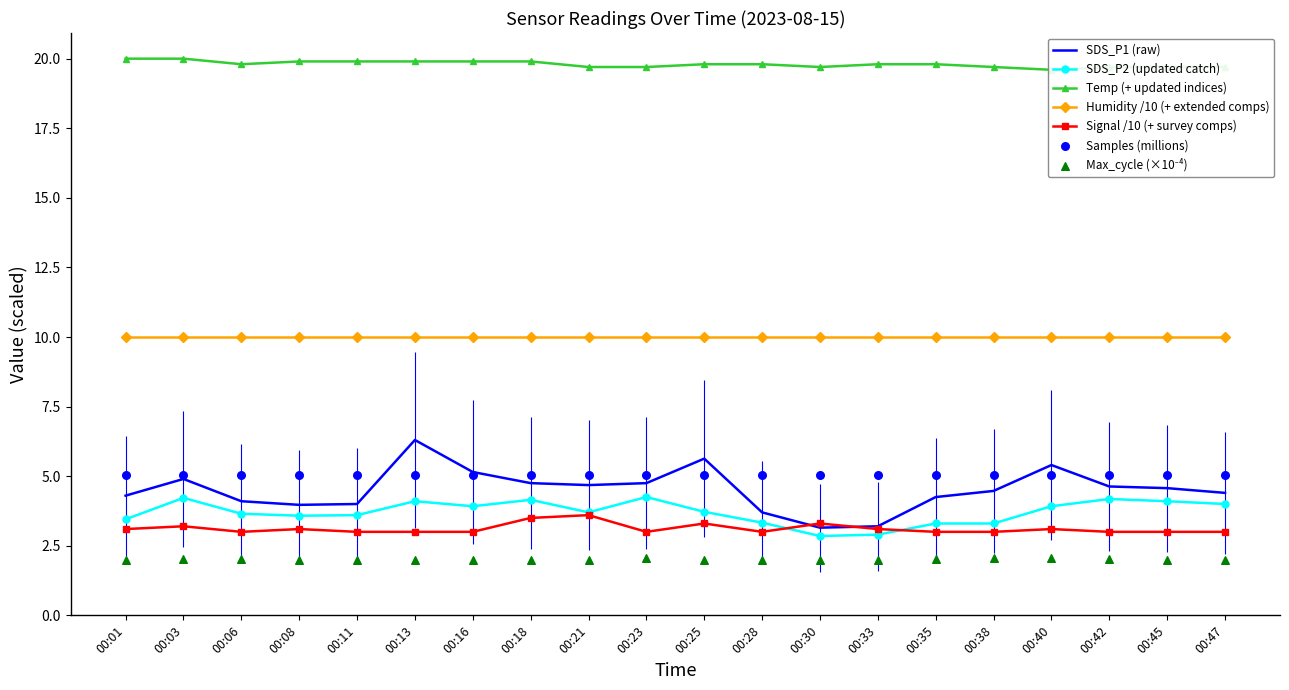

At which category is the sum across all series the highest?

00:13